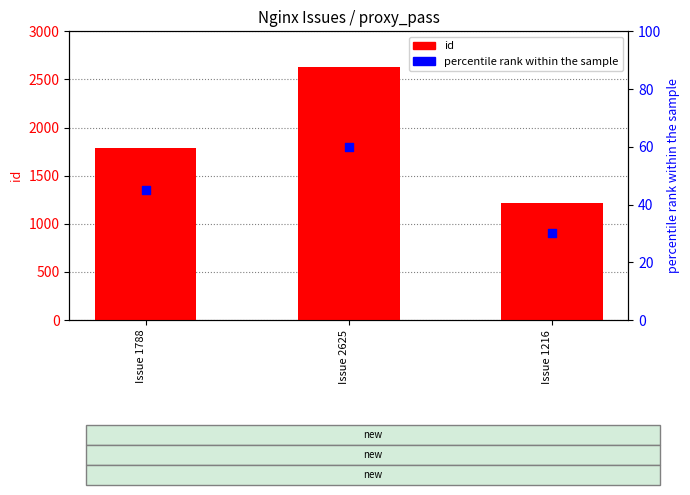

What is the total value across all series at Issue 2625?

2685